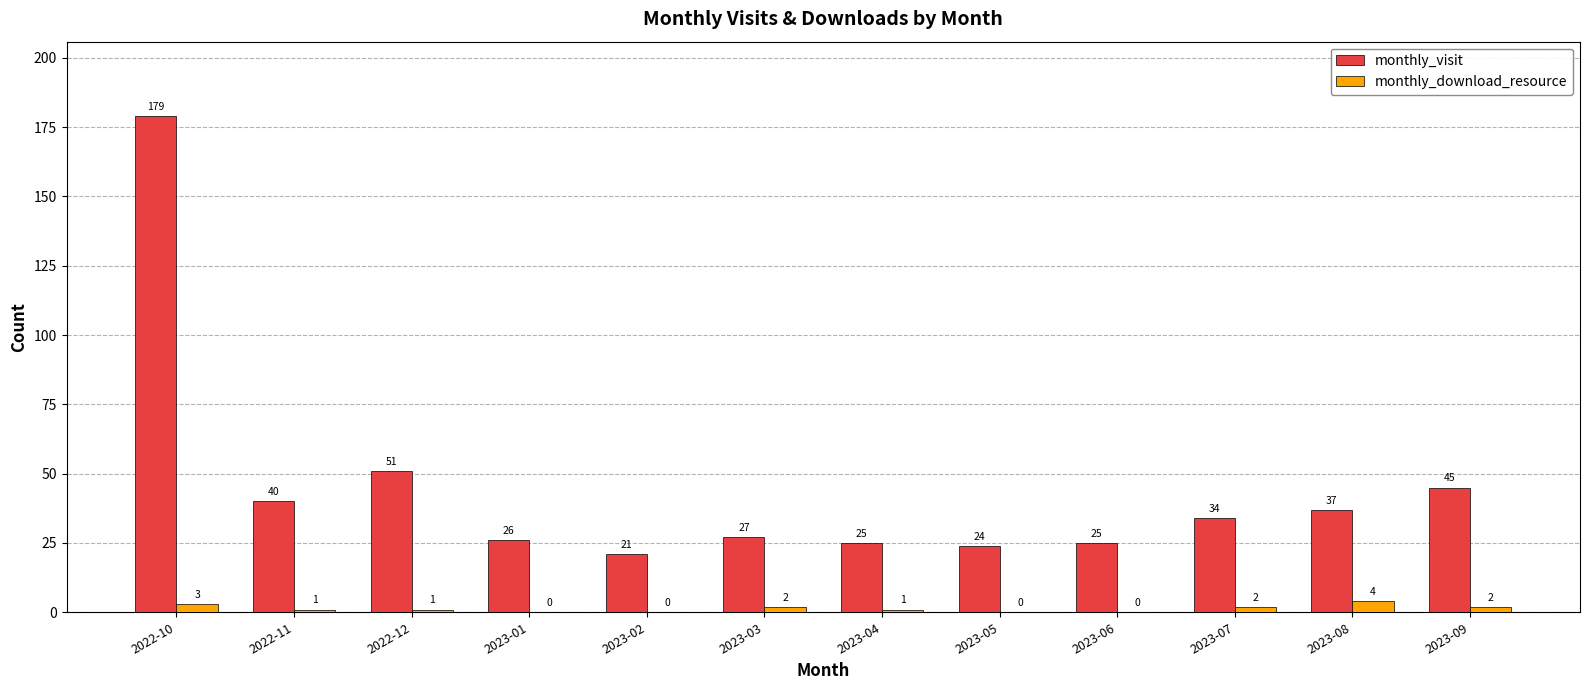

Reading left to right, list all the values displayed in this chart.

monthly_visit: 179	40	51	26	21	27	25	24	25	34	37	45
monthly_download_resource: 3	1	1	0	0	2	1	0	0	2	4	2